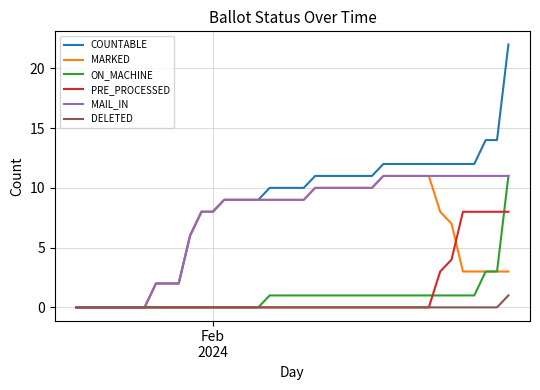

What is the greatest value displayed?

22